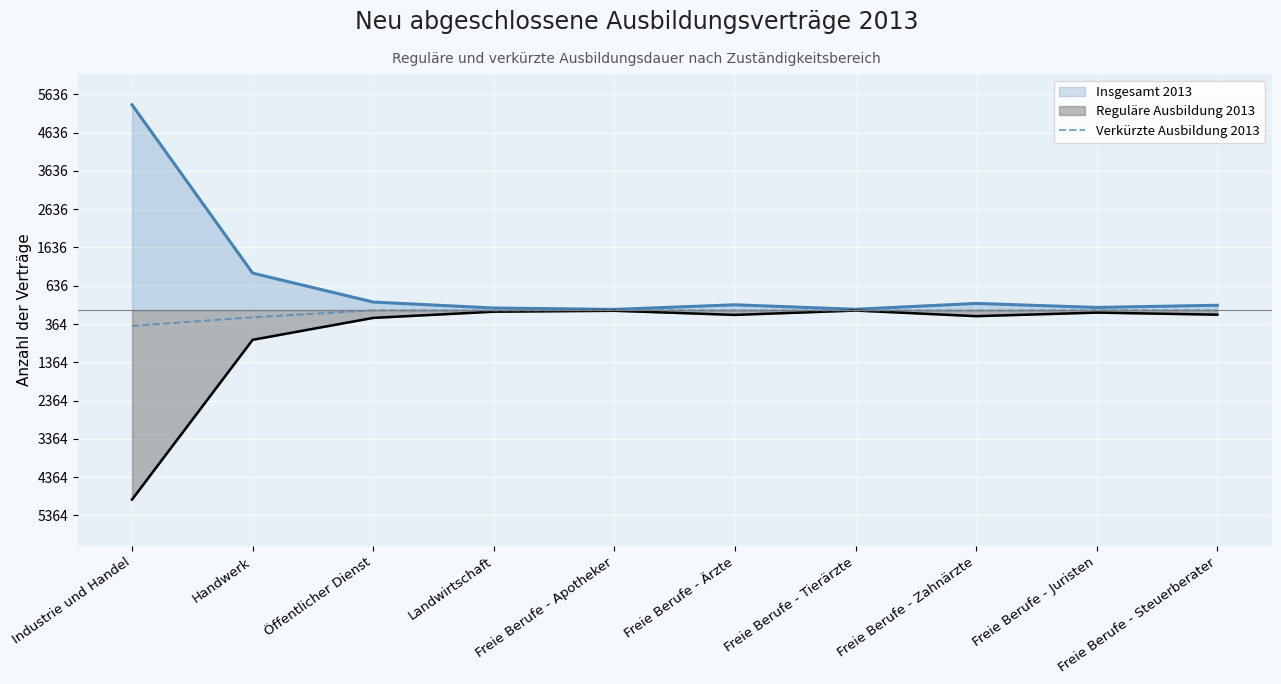

Reading left to right, list all the values displayed in this chart.

-414	-189	-6	-12	0	-9	-9	-12	-3	-6